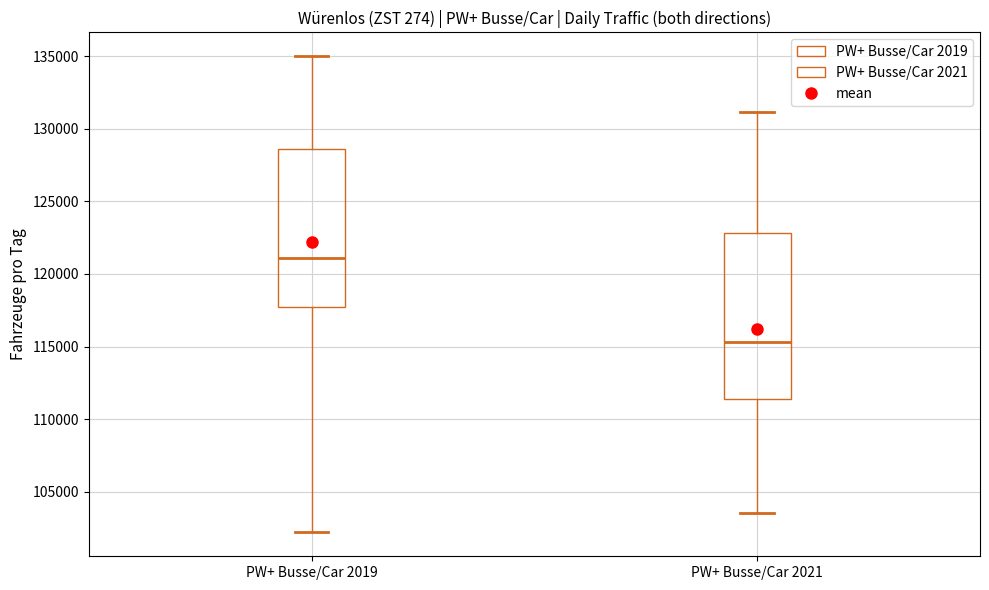

Where does the median line of the box for PW+ Busse/Car 2019 sit on the y-axis? The values are not printed on the chart, so give them approximately, as read against the axis.

121000